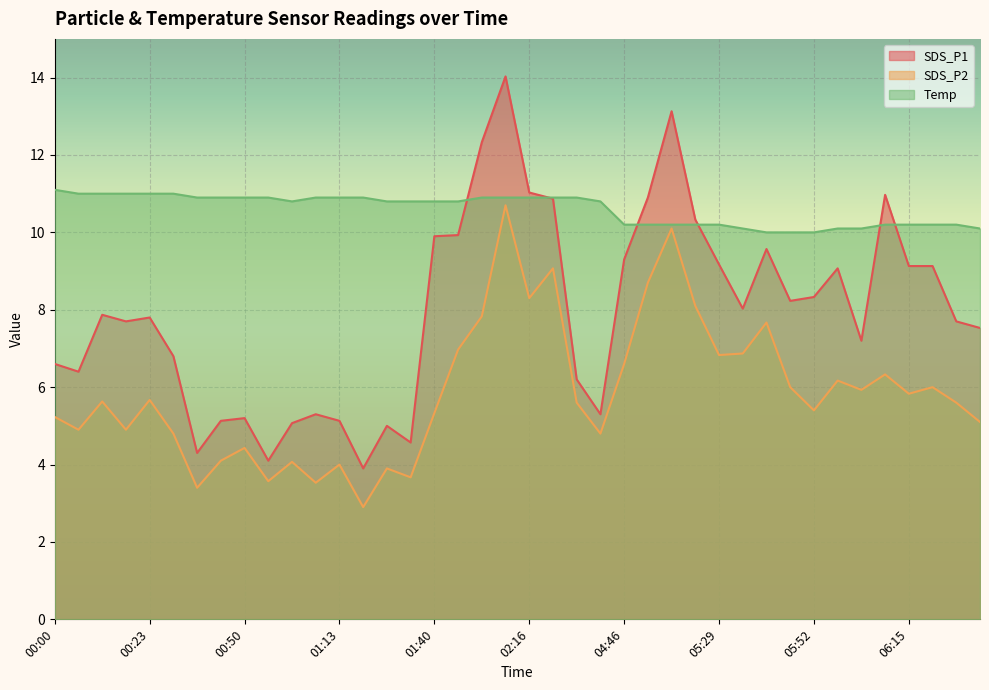

Which label corresponds to the smallest value in the chart?

01:19